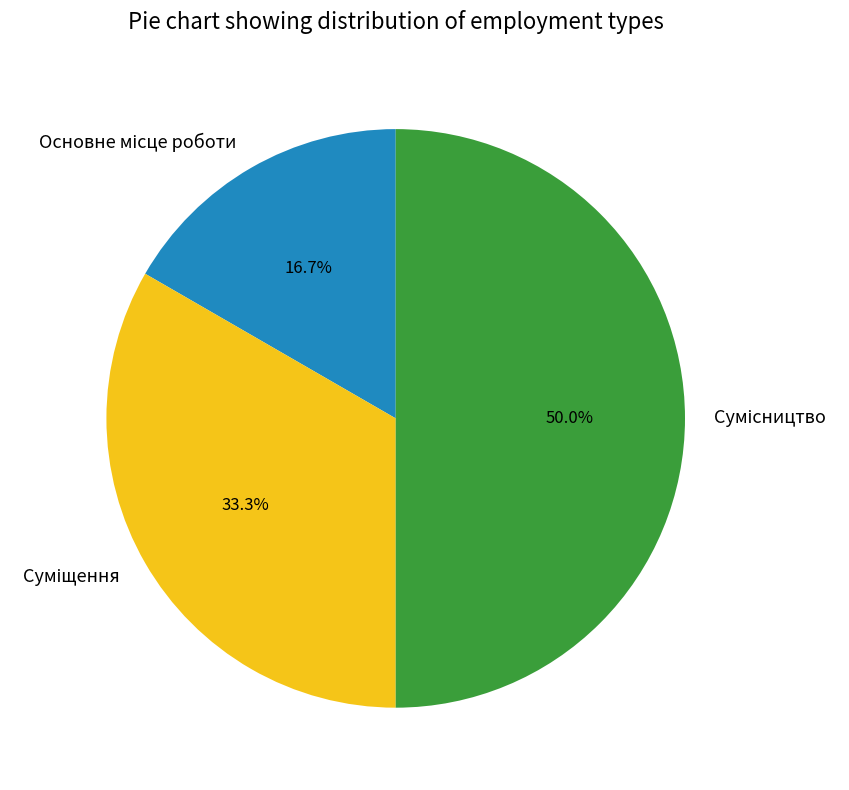

What is the change in value from Основне місце роботи to Суміщення?

+1